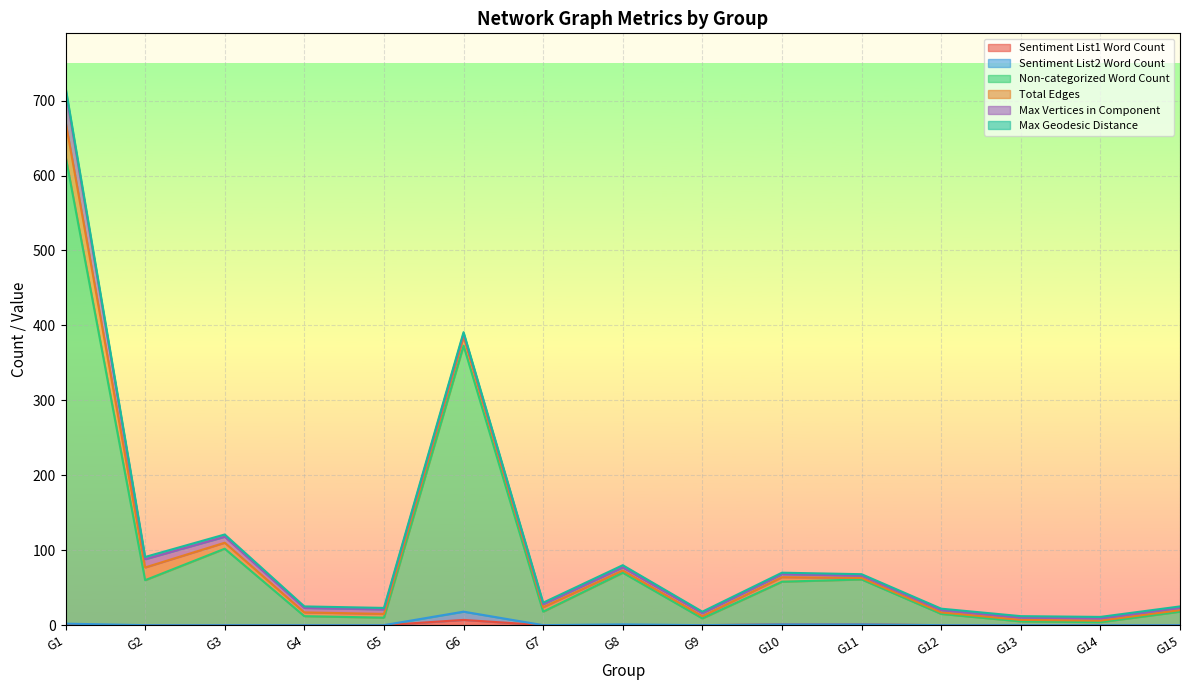

Which category has the lowest value in the Sentiment List1 Word Count series?

G1